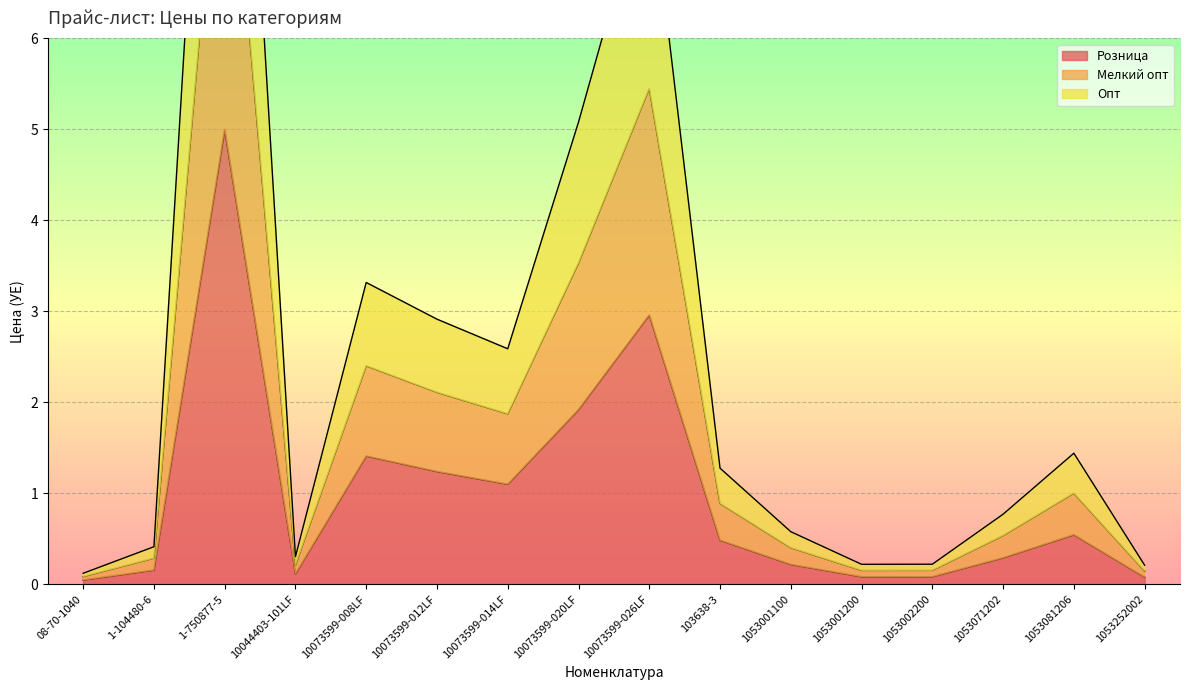

What is the total value across all series at 1-104480-6?

0.9